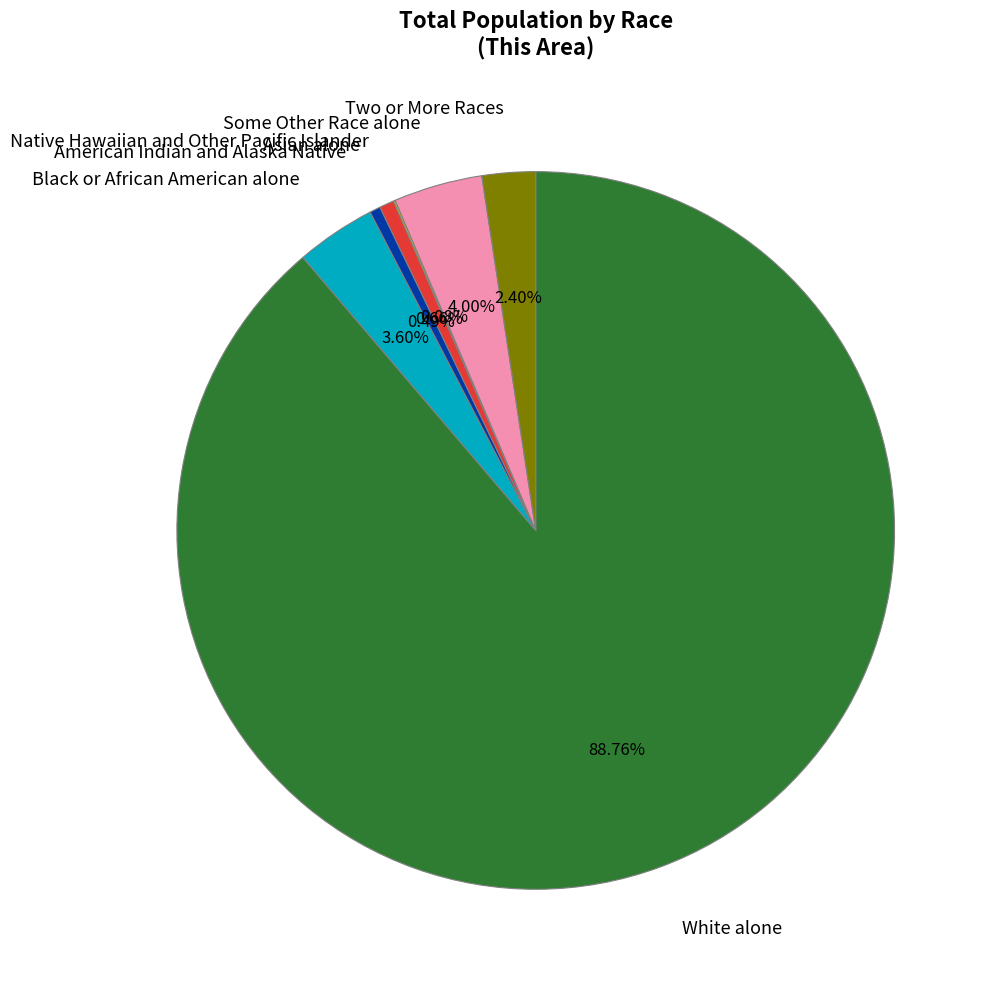

What is the largest slice in the pie chart?

White alone